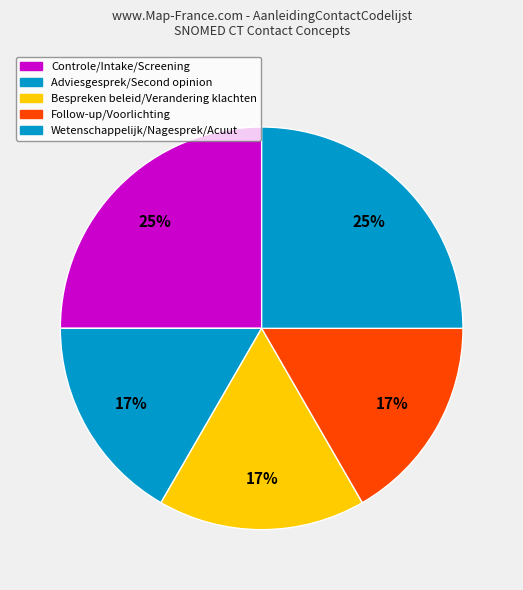

How many segments does this pie chart have?

5